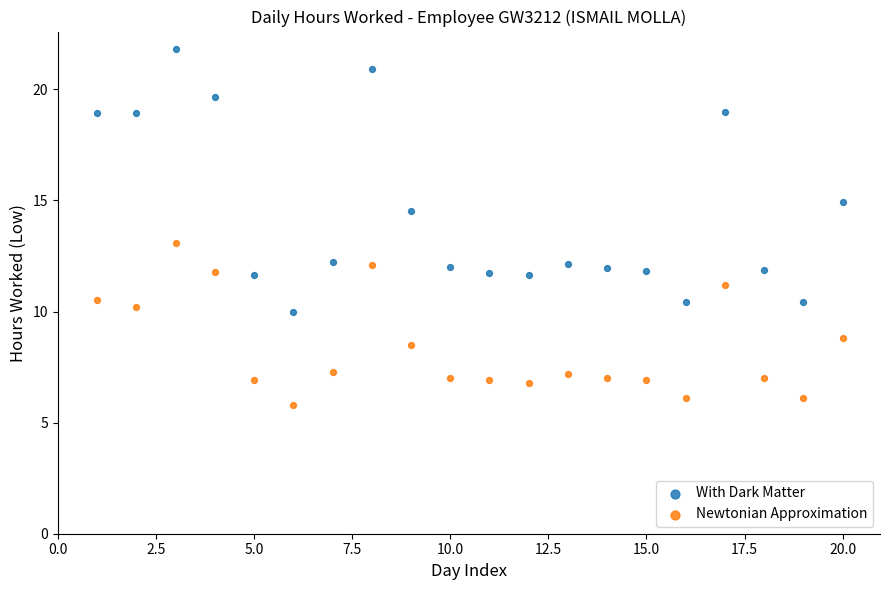

Across all data points, what is the range of Y values (max minus min)?

16.0